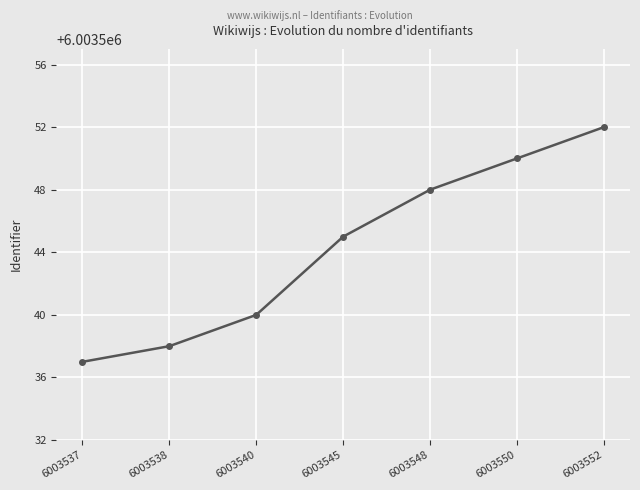

The value at 6003552 is 6003552. True or false?

True